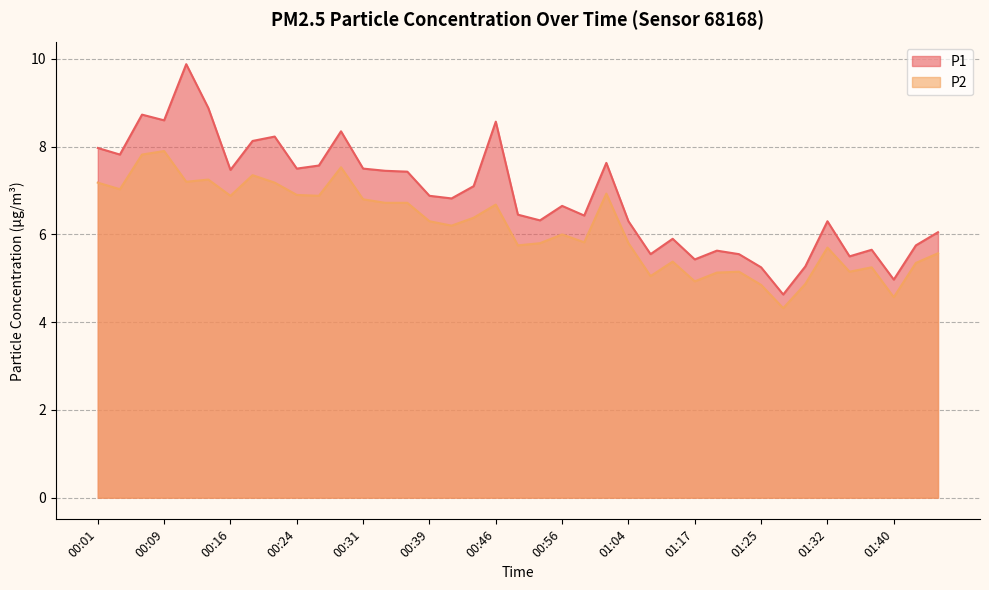

Rank the categories by P1 value from highest to lowest.

00:11, 00:14, 00:06, 00:09, 00:46, 00:29, 00:21, 00:19, 00:01, 00:03, 01:01, 00:26, 00:24, 00:31, 00:16, 00:34, 00:36, 00:44, 00:39, 00:41, 00:56, 00:49, 00:59, 00:54, 01:04, 01:32, 01:45, 01:15, 01:43, 01:38, 01:20, 01:09, 01:22, 01:35, 01:17, 01:30, 01:25, 01:40, 01:27